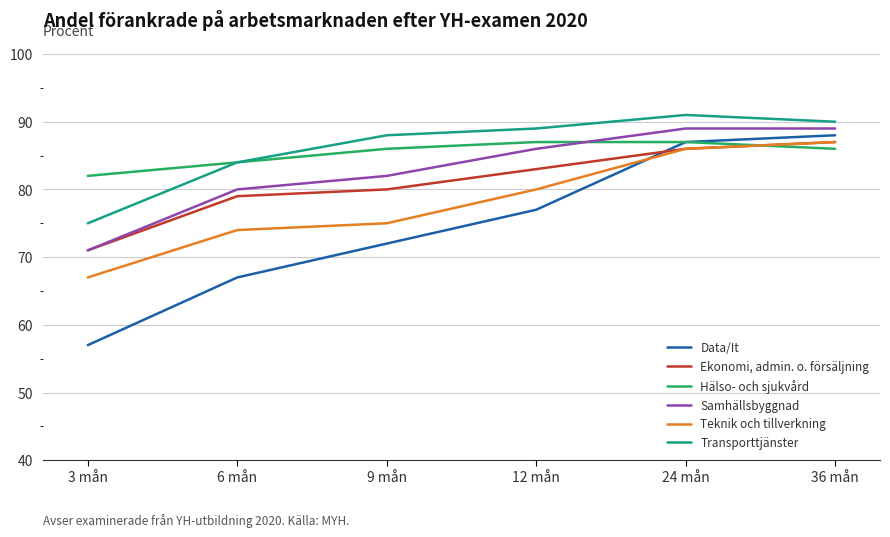

Is the value of Samhällsbyggnad at 6 mån greater than the value of Teknik och tillverkning at 6 mån?

Yes